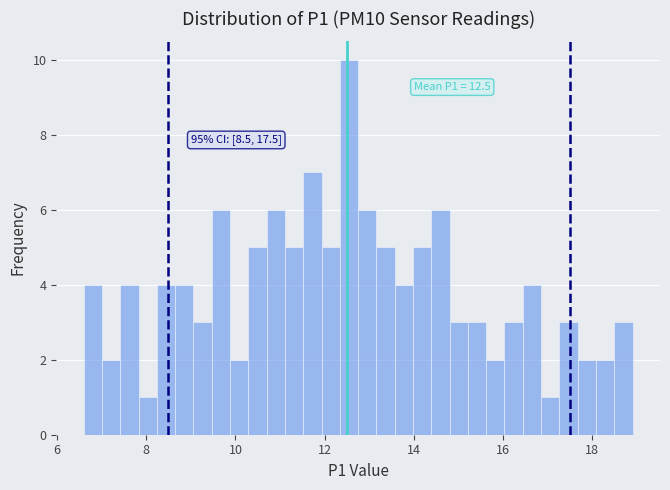

Around what value on the x-axis is the tallest bar? Give the approximate position of its centre, as read against the axis.

12.6